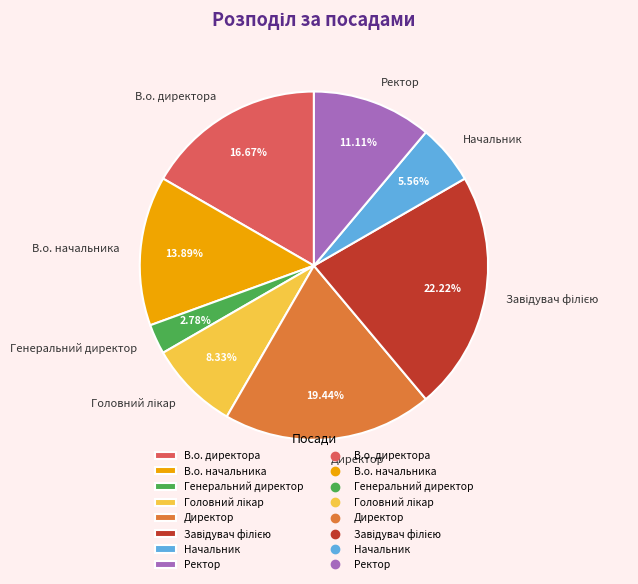

Is the sum of Начальник and Ректор greater than half?

No